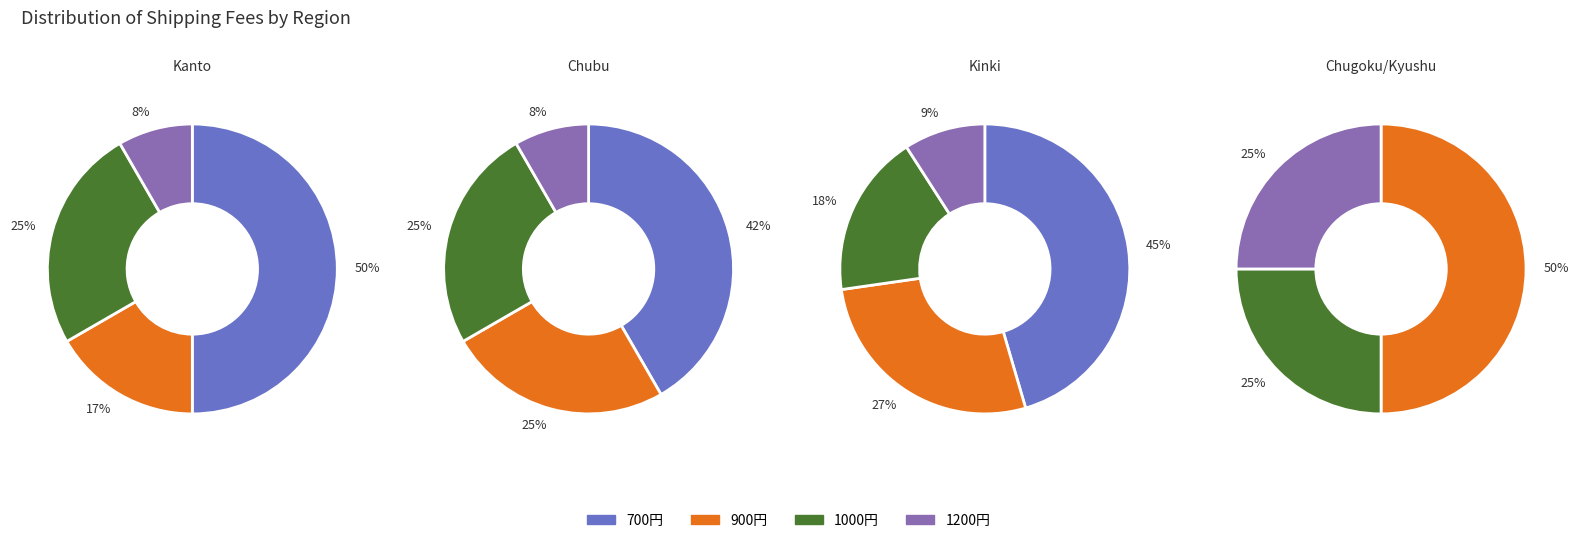

To the nearest percent, what percentage of the pie is 700?

44%